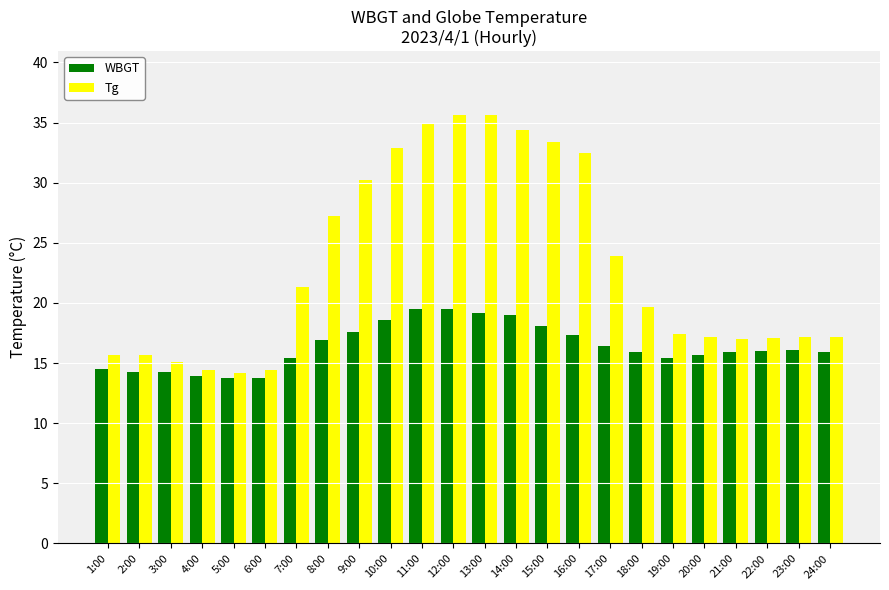

What is the sum of all WBGT values?

393.0